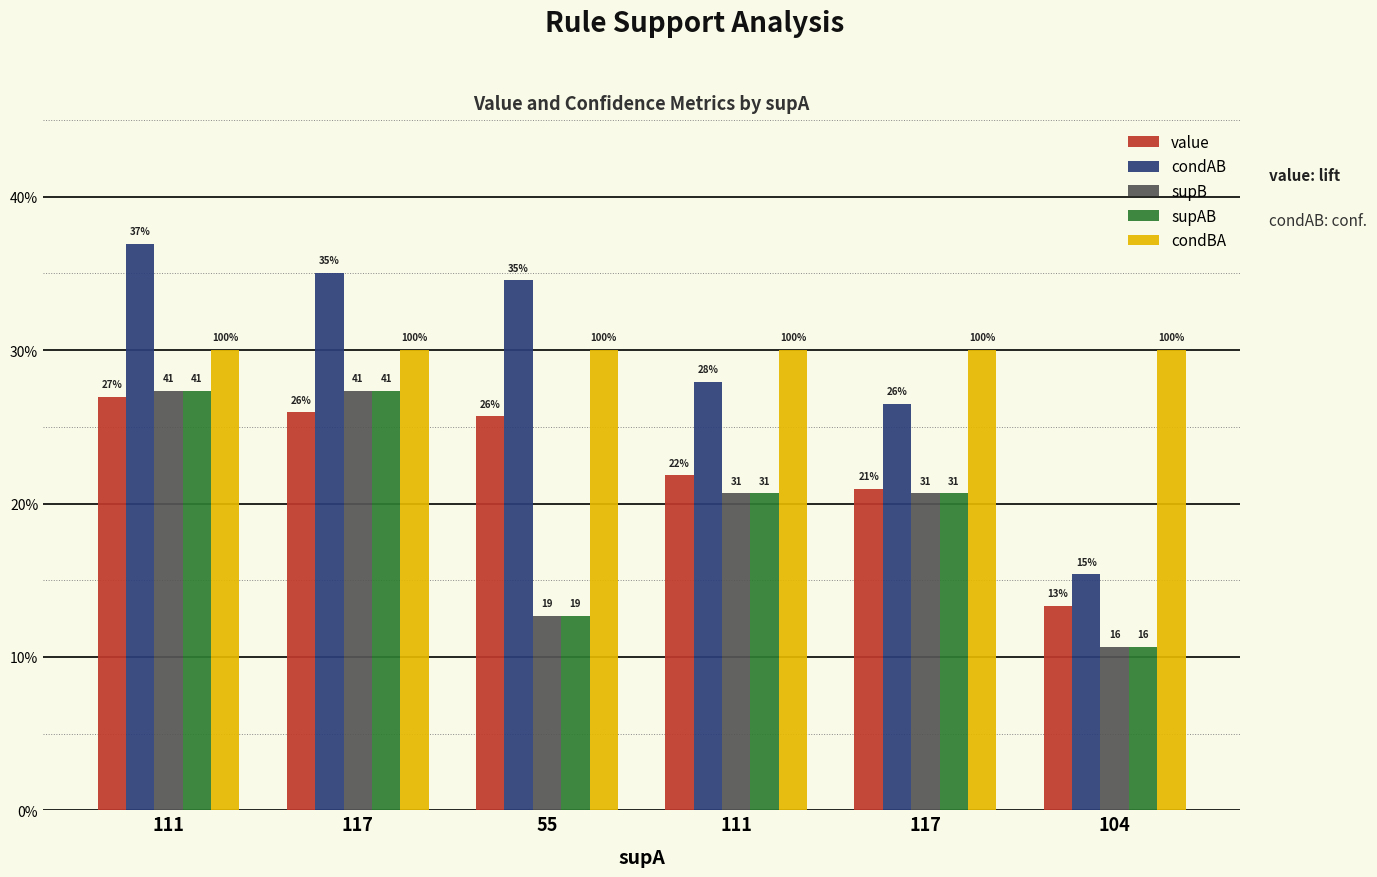

What is the label of the 4th bar from the right?

55